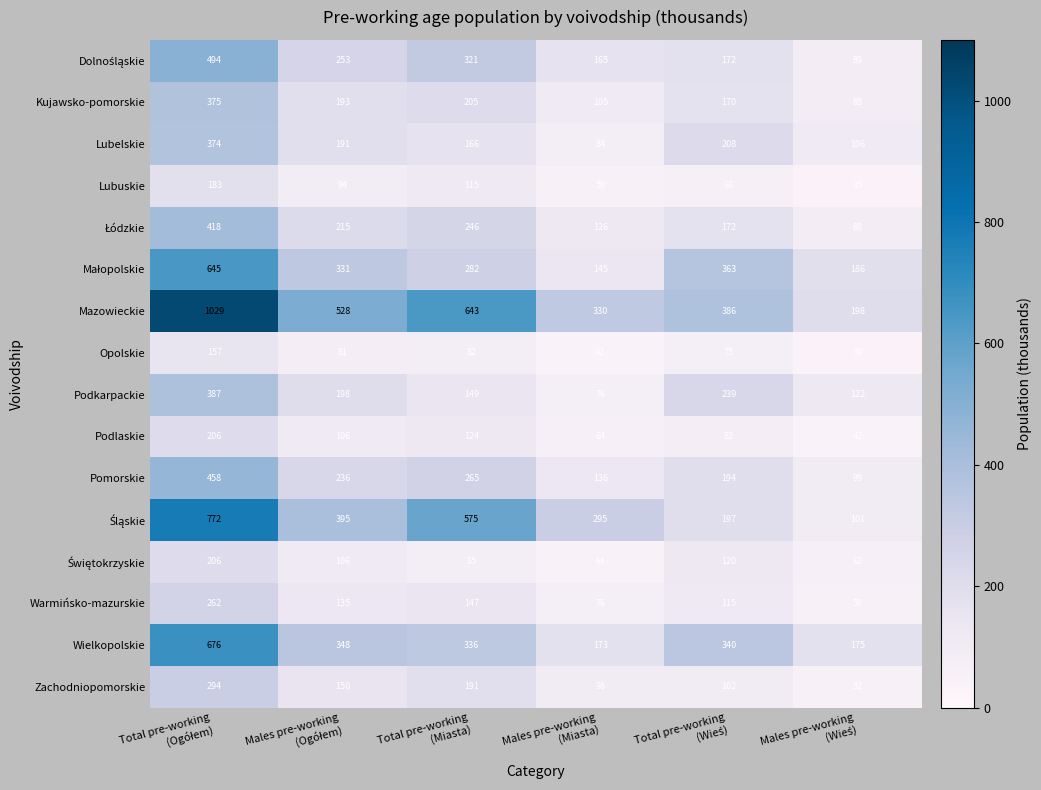

Which series has the largest range (max minus min)?

Mazowieckie